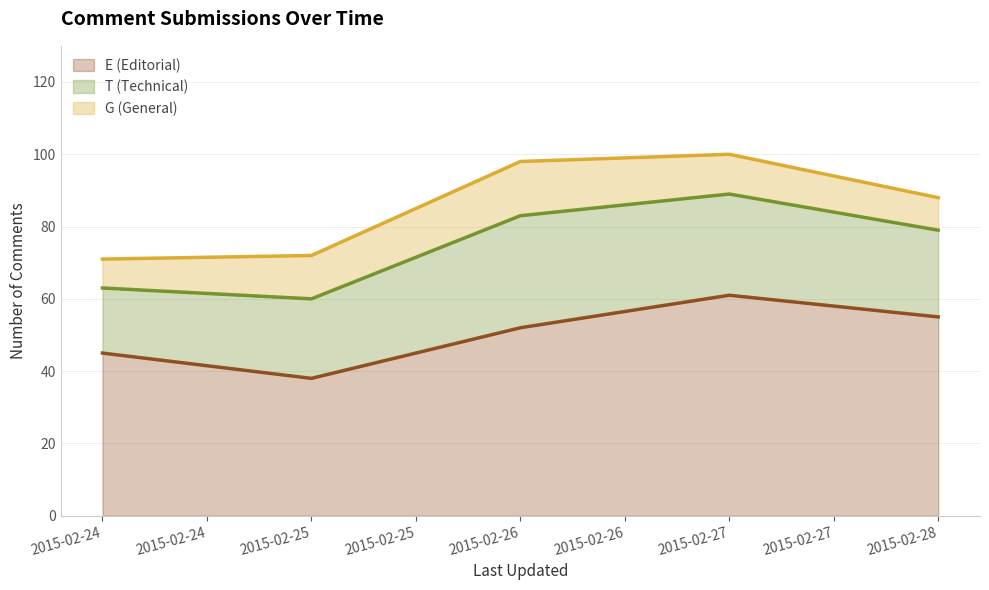

How many lines are shown in the chart?

3